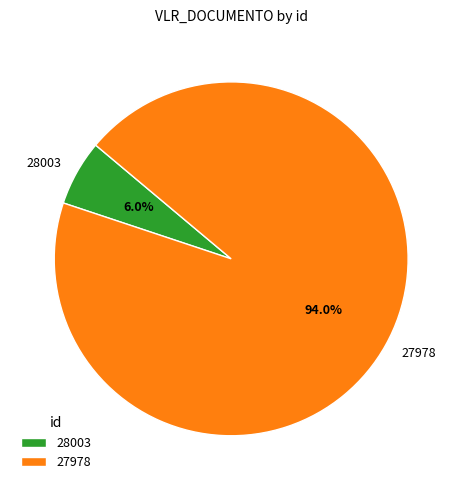

Which category has the biggest portion of the pie?

27978